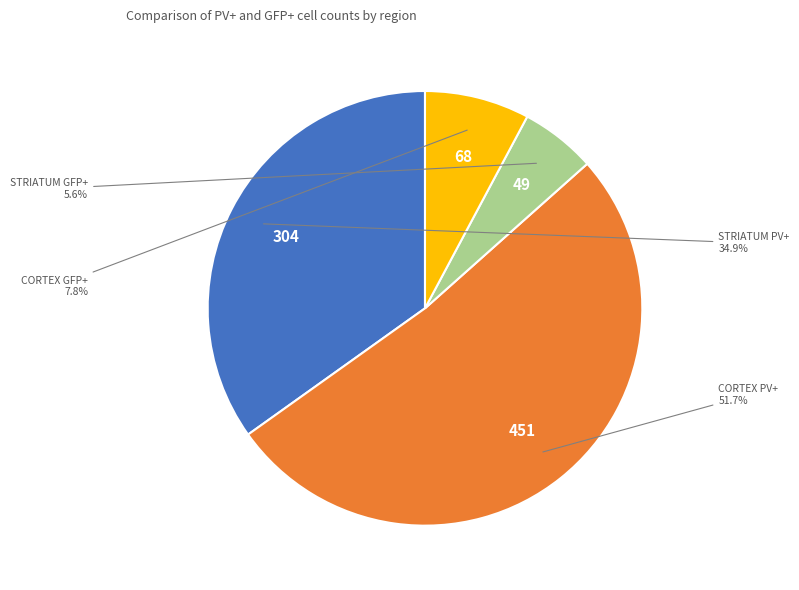

Is there a majority slice in this chart?

Yes